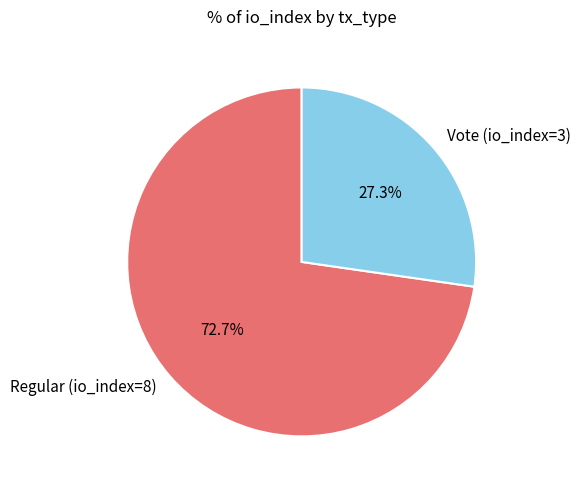

To the nearest percent, what is the difference between the largest and smallest slice percentages?

45%